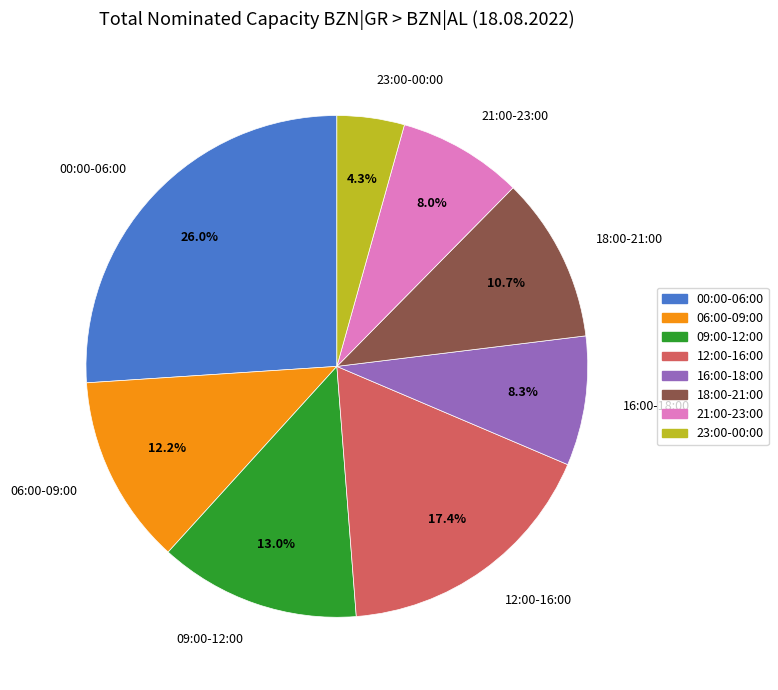

Do 23:00-00:00 and 09:00-12:00 together represent more than half of the pie?

No